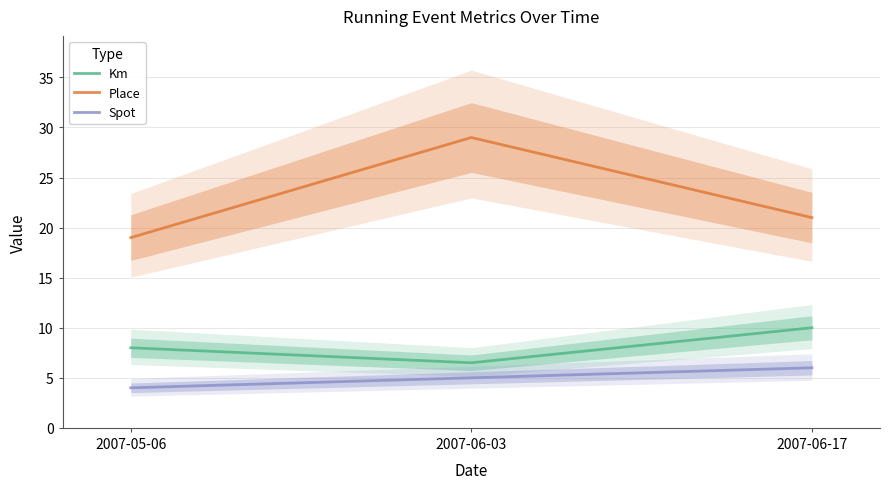

What is the value of the Spot point at the 2nd from the left?

5.0